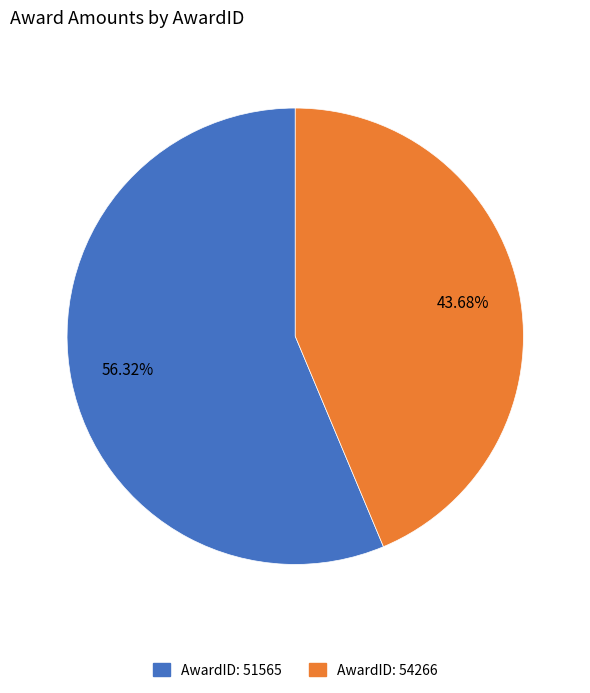

Is there a majority slice in this chart?

Yes